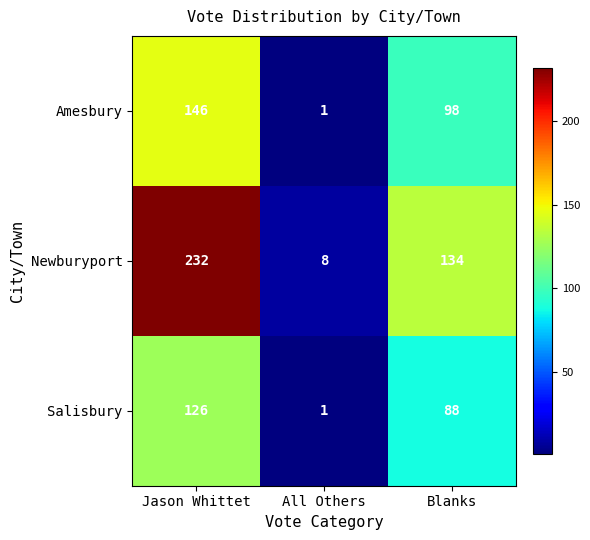

The Newburyport series shows 62 at Blanks. True or false?

False